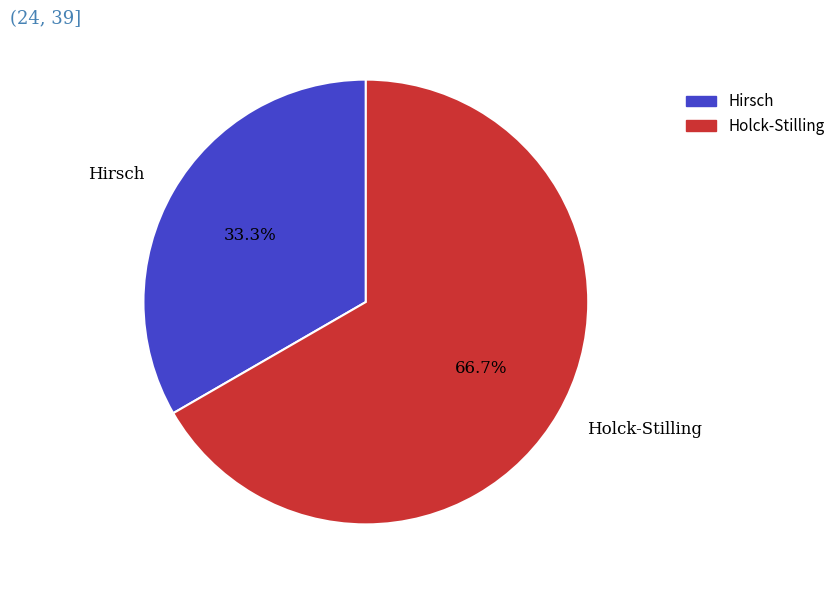

Is there a majority slice in this chart?

Yes